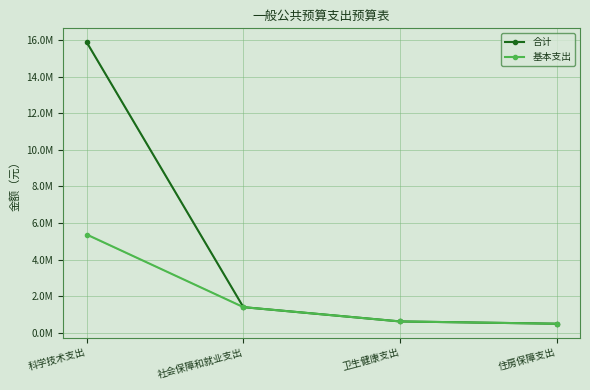

What is the value of the 合计 point at the 4th from the left?

501540.0